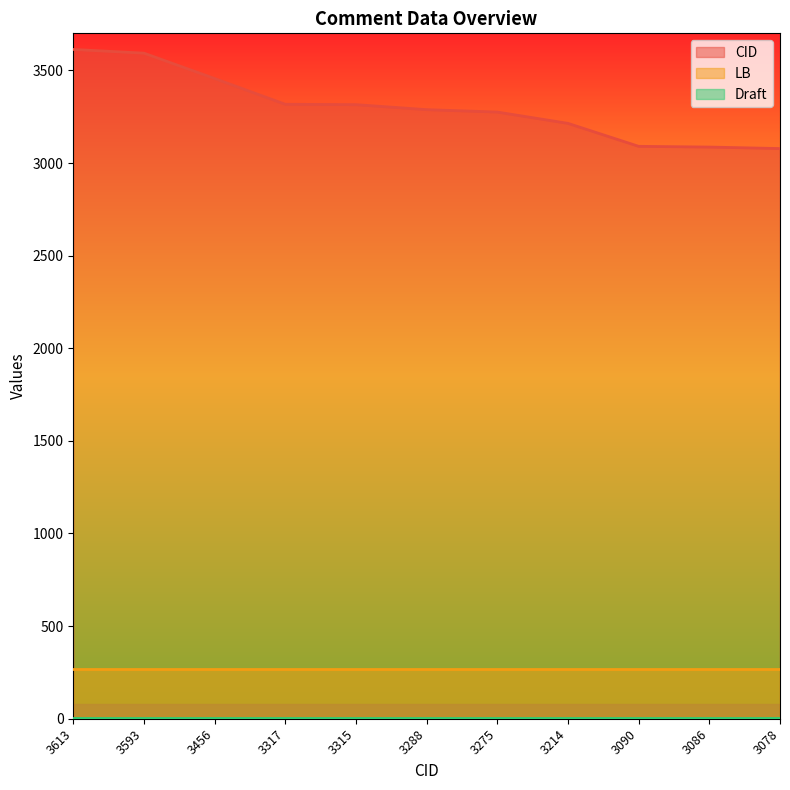

How many series are shown in this chart?

3